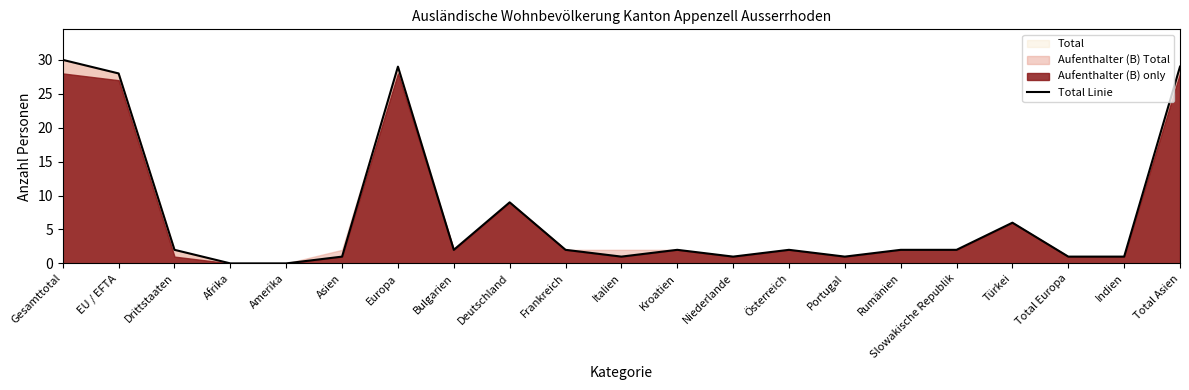

List the labels in order of value, largest first.

Gesamttotal, Europa, Total Asien, EU / EFTA, Deutschland, Türkei, Drittstaaten, Bulgarien, Frankreich, Kroatien, Österreich, Rumänien, Slowakische Republik, Asien, Italien, Niederlande, Portugal, Total Europa, Indien, Afrika, Amerika